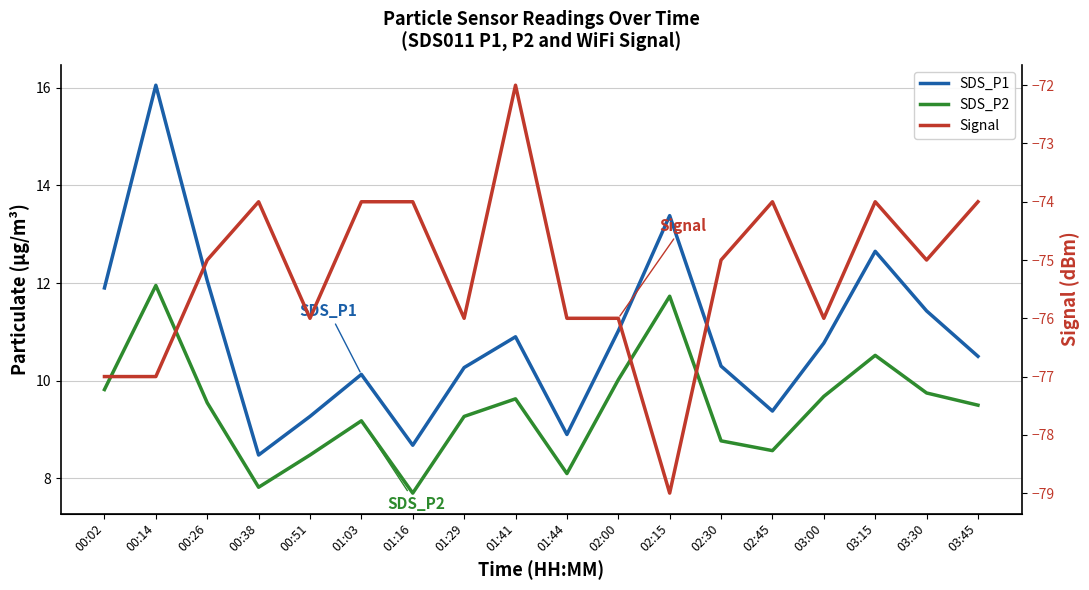

What is the label of the 7th point from the right?

02:15